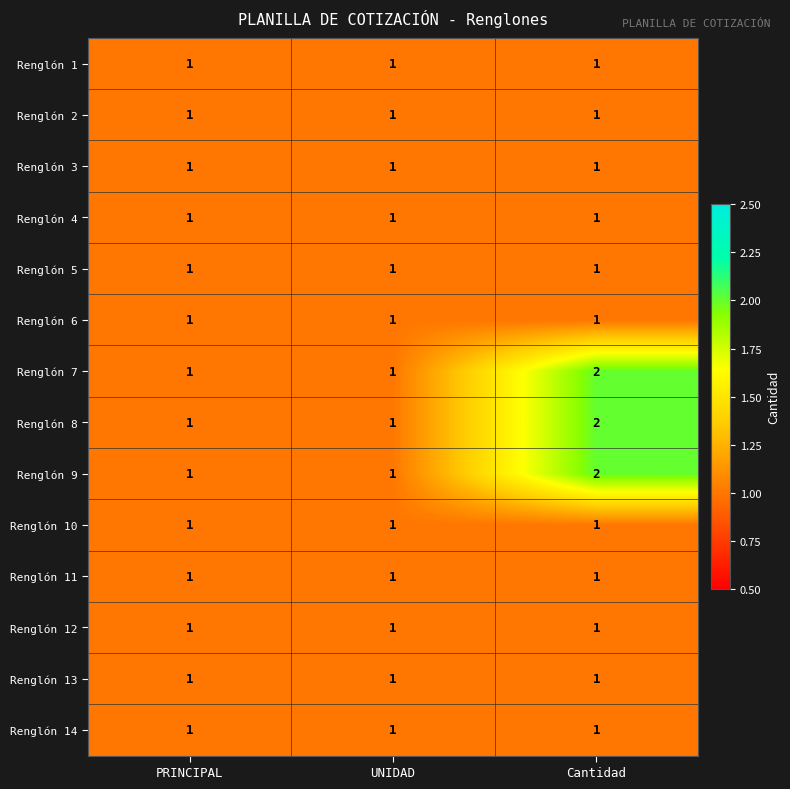

At which category is the sum across all series the highest?

Cantidad